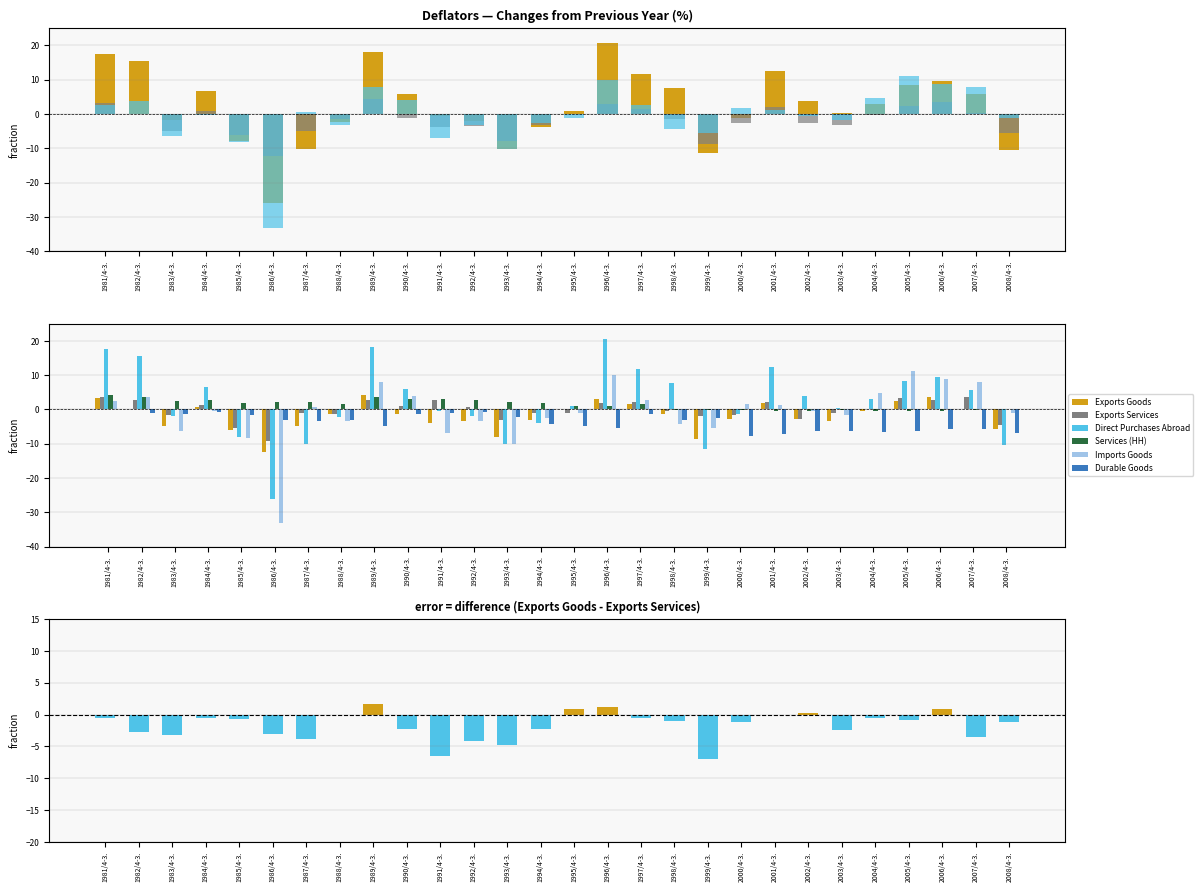

Which series has the largest total across all categories?

Direct Purchases Abroad